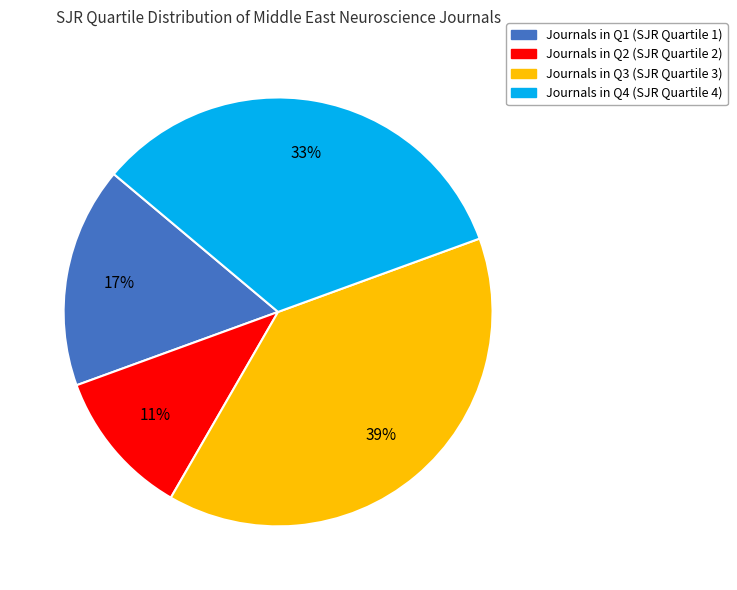

To the nearest percent, what is the difference between the largest and smallest slice percentages?

28%